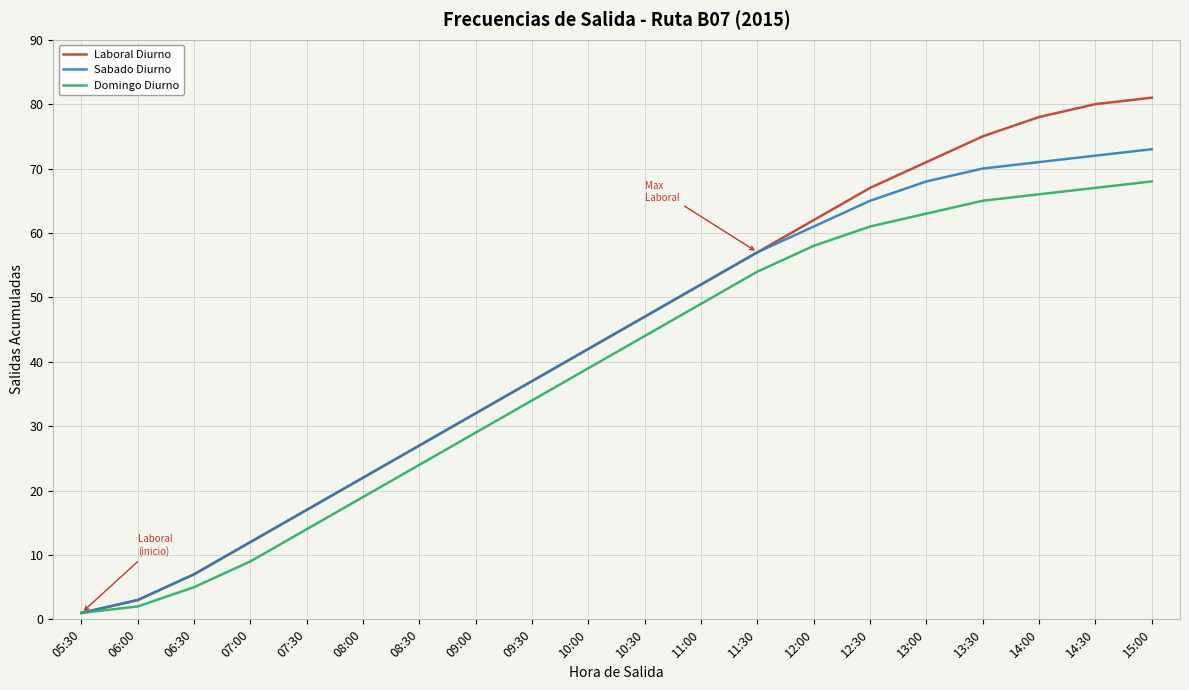

What is the maximum value for Domingo Diurno?

68